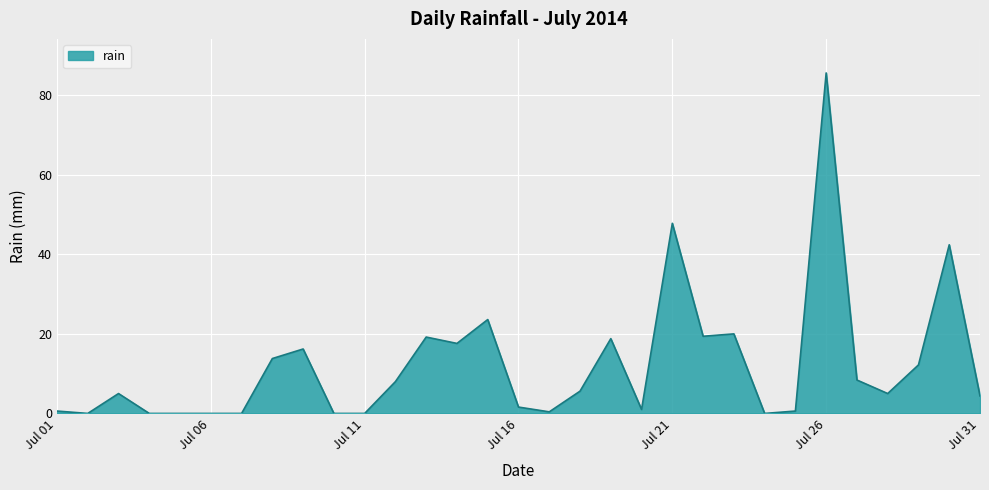

What is the difference between the maximum and minimum values?

85.6